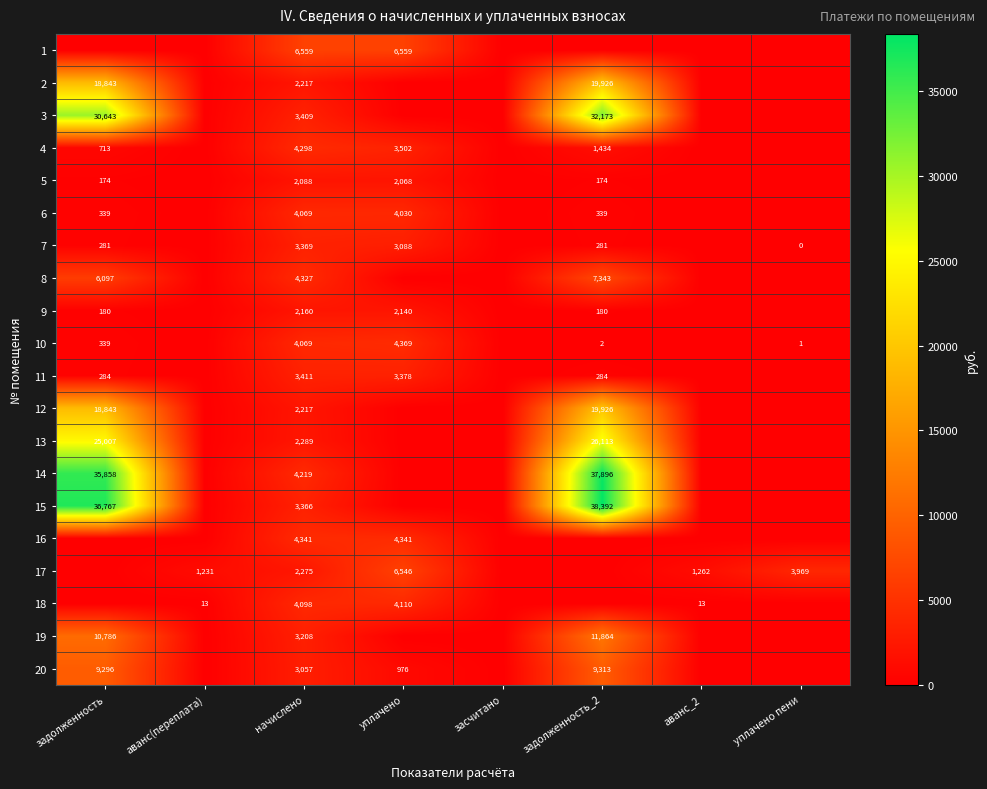

Is the value of 6 at задолженность greater than the value of 7 at уплачено пени?

Yes